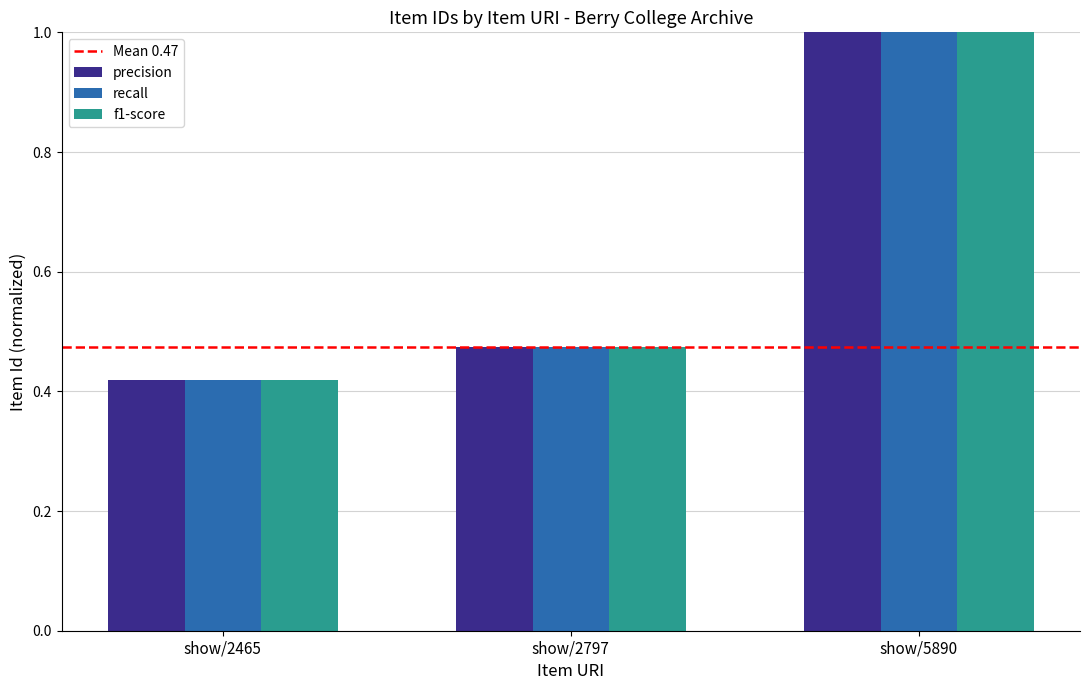

True or false: recall has a value of 1.5 at show/5890.

False